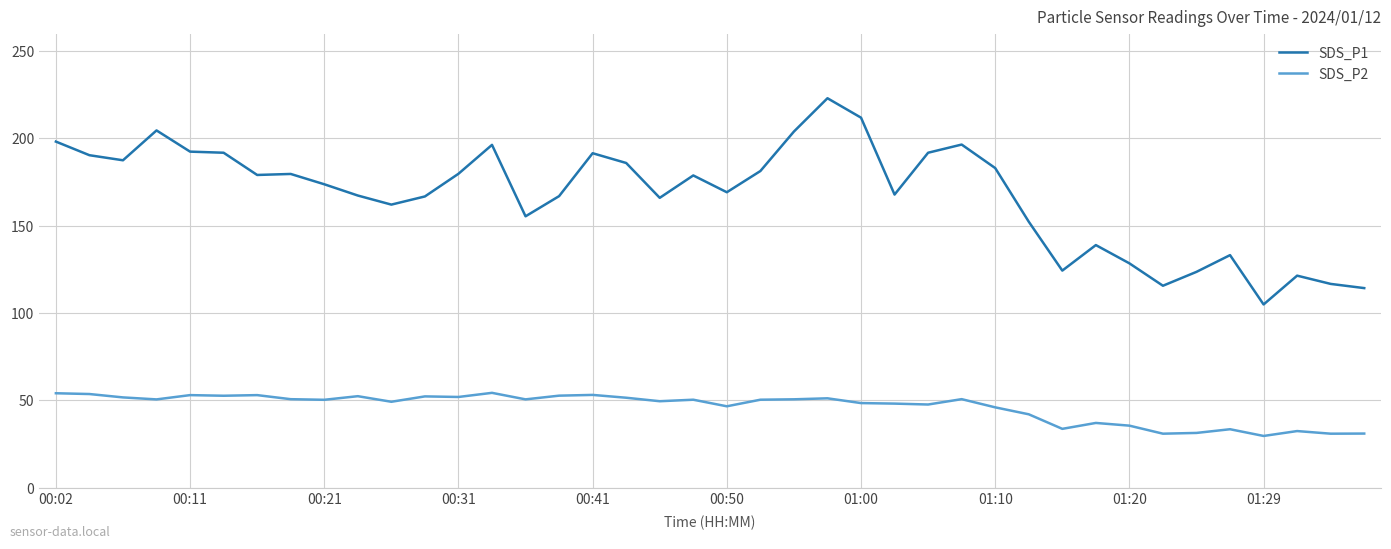

How many values in the SDS_P1 series are below 178?

20